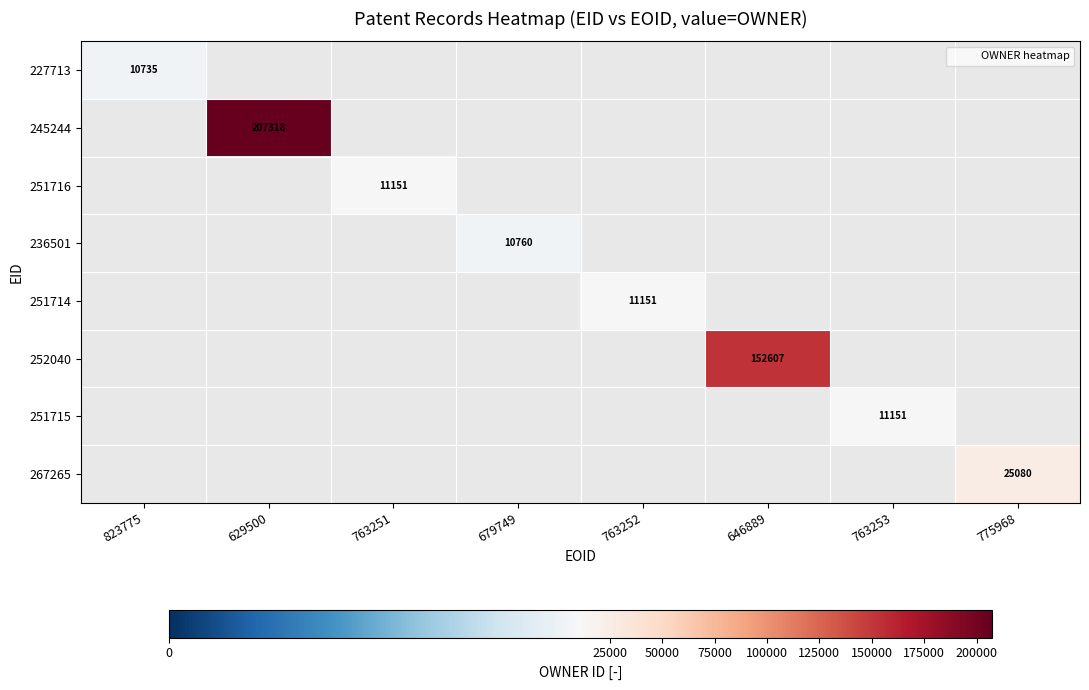

Is the value of 267265 at 763252 greater than the value of 236501 at 775968?

No